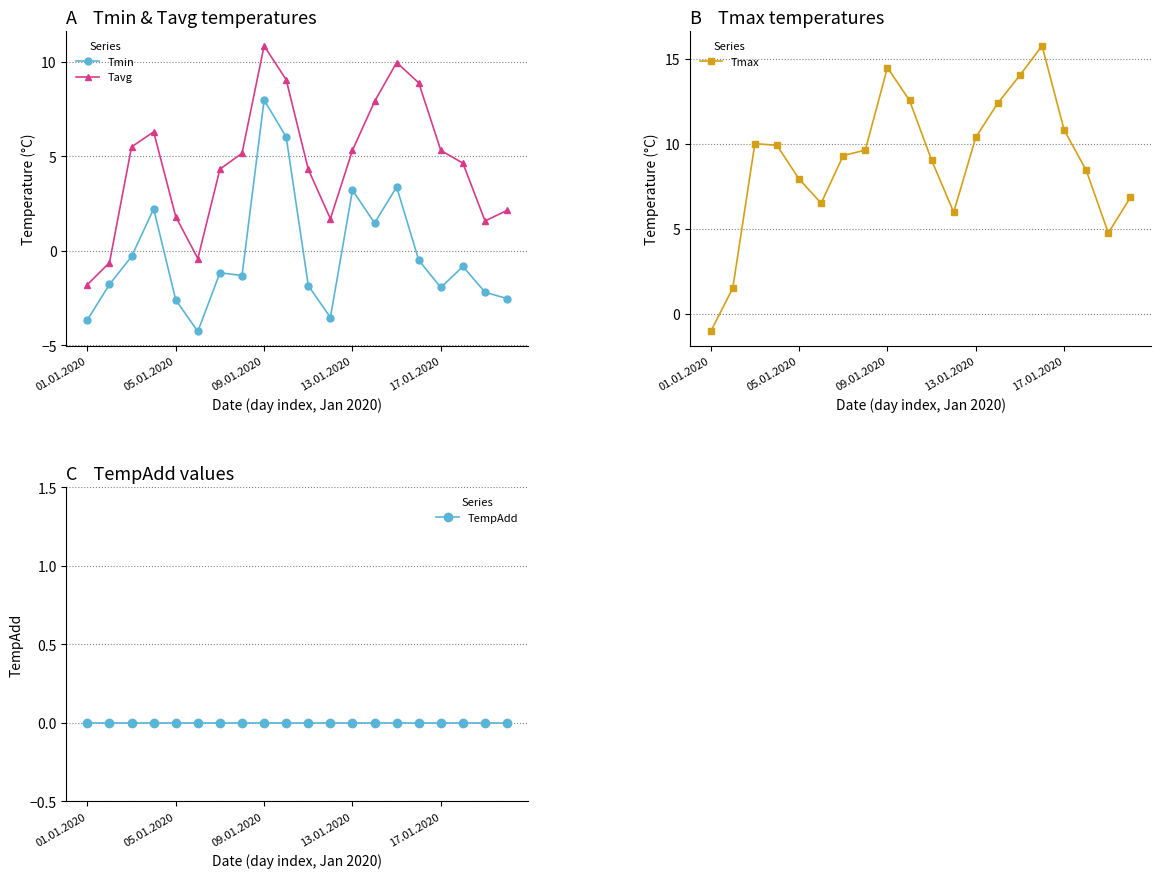

What value does the Tmin series have at 09.01.2020?

8.0